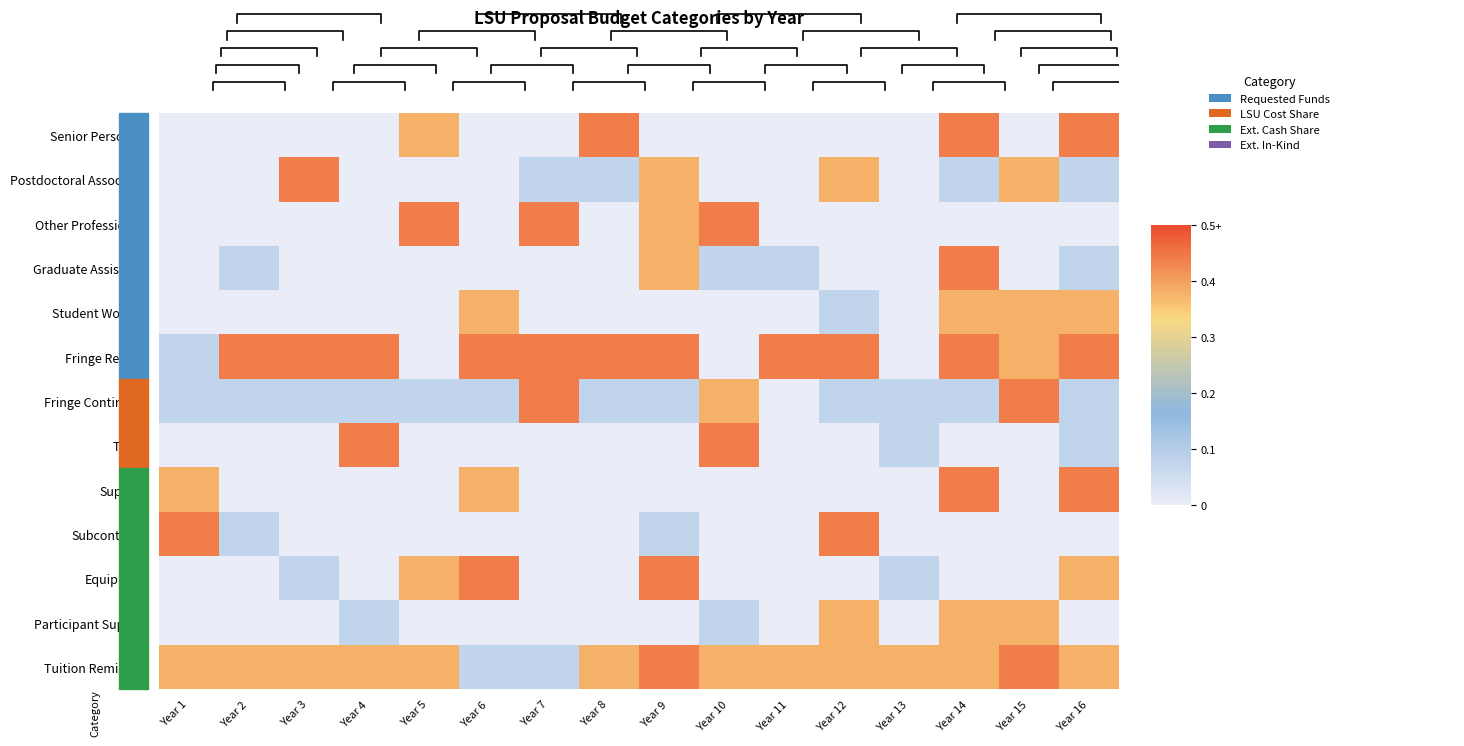

Reading left to right, extract all data points from this chart.

Senior Personnel: Year 1=0.0	Year 2=0.0	Year 3=0.0	Year 4=0.0	Year 5=0.4	Year 6=0.0	Year 7=0.0	Year 8=0.4	Year 9=0.0	Year 10=0.0	Year 11=0.0	Year 12=0.0	Year 13=0.0	Year 14=0.4	Year 15=0.0	Year 16=0.4
Postdoctoral Associates: Year 1=0.0	Year 2=0.0	Year 3=0.4	Year 4=0.0	Year 5=0.0	Year 6=0.0	Year 7=0.1	Year 8=0.1	Year 9=0.4	Year 10=0.0	Year 11=0.0	Year 12=0.4	Year 13=0.0	Year 14=0.1	Year 15=0.4	Year 16=0.1
Other Professionals: Year 1=0.0	Year 2=0.0	Year 3=0.0	Year 4=0.0	Year 5=0.4	Year 6=0.0	Year 7=0.4	Year 8=0.0	Year 9=0.4	Year 10=0.4	Year 11=0.0	Year 12=0.0	Year 13=0.0	Year 14=0.0	Year 15=0.0	Year 16=0.0
Graduate Assistants: Year 1=0.0	Year 2=0.1	Year 3=0.0	Year 4=0.0	Year 5=0.0	Year 6=0.0	Year 7=0.0	Year 8=0.0	Year 9=0.4	Year 10=0.1	Year 11=0.1	Year 12=0.0	Year 13=0.0	Year 14=0.4	Year 15=0.0	Year 16=0.1
Student Workers: Year 1=0.0	Year 2=0.0	Year 3=0.0	Year 4=0.0	Year 5=0.0	Year 6=0.4	Year 7=0.0	Year 8=0.0	Year 9=0.0	Year 10=0.0	Year 11=0.0	Year 12=0.1	Year 13=0.0	Year 14=0.4	Year 15=0.4	Year 16=0.4
Fringe Regular: Year 1=0.1	Year 2=0.4	Year 3=0.4	Year 4=0.4	Year 5=0.0	Year 6=0.4	Year 7=0.4	Year 8=0.4	Year 9=0.4	Year 10=0.0	Year 11=0.4	Year 12=0.4	Year 13=0.0	Year 14=0.4	Year 15=0.4	Year 16=0.4
Fringe Contingent: Year 1=0.1	Year 2=0.1	Year 3=0.1	Year 4=0.1	Year 5=0.1	Year 6=0.1	Year 7=0.4	Year 8=0.1	Year 9=0.1	Year 10=0.4	Year 11=0.0	Year 12=0.1	Year 13=0.1	Year 14=0.1	Year 15=0.4	Year 16=0.1
Travel: Year 1=0.0	Year 2=0.0	Year 3=0.0	Year 4=0.4	Year 5=0.0	Year 6=0.0	Year 7=0.0	Year 8=0.0	Year 9=0.0	Year 10=0.4	Year 11=0.0	Year 12=0.0	Year 13=0.1	Year 14=0.0	Year 15=0.0	Year 16=0.1
Supplies: Year 1=0.4	Year 2=0.0	Year 3=0.0	Year 4=0.0	Year 5=0.0	Year 6=0.4	Year 7=0.0	Year 8=0.0	Year 9=0.0	Year 10=0.0	Year 11=0.0	Year 12=0.0	Year 13=0.0	Year 14=0.4	Year 15=0.0	Year 16=0.4
Subcontracts: Year 1=0.4	Year 2=0.1	Year 3=0.0	Year 4=0.0	Year 5=0.0	Year 6=0.0	Year 7=0.0	Year 8=0.0	Year 9=0.1	Year 10=0.0	Year 11=0.0	Year 12=0.4	Year 13=0.0	Year 14=0.0	Year 15=0.0	Year 16=0.0
Equipment: Year 1=0.0	Year 2=0.0	Year 3=0.1	Year 4=0.0	Year 5=0.4	Year 6=0.4	Year 7=0.0	Year 8=0.0	Year 9=0.4	Year 10=0.0	Year 11=0.0	Year 12=0.0	Year 13=0.1	Year 14=0.0	Year 15=0.0	Year 16=0.4
Participant Support: Year 1=0.0	Year 2=0.0	Year 3=0.0	Year 4=0.1	Year 5=0.0	Year 6=0.0	Year 7=0.0	Year 8=0.0	Year 9=0.0	Year 10=0.1	Year 11=0.0	Year 12=0.4	Year 13=0.0	Year 14=0.4	Year 15=0.4	Year 16=0.0
Tuition Remission: Year 1=0.4	Year 2=0.4	Year 3=0.4	Year 4=0.4	Year 5=0.4	Year 6=0.1	Year 7=0.1	Year 8=0.4	Year 9=0.4	Year 10=0.4	Year 11=0.4	Year 12=0.4	Year 13=0.4	Year 14=0.4	Year 15=0.4	Year 16=0.4